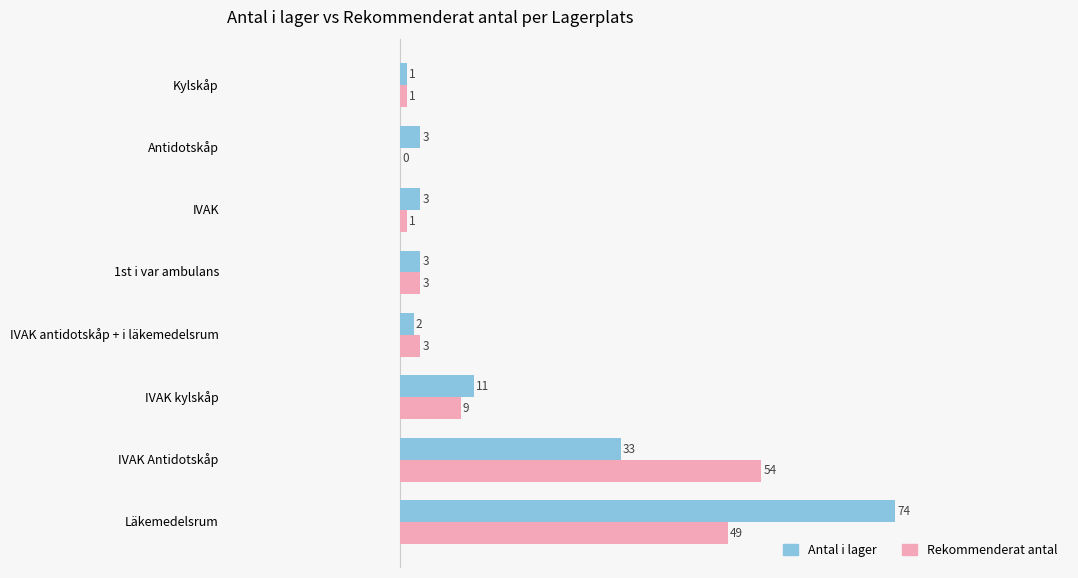

Is it true that Rekommenderat antal equals 23 at Läkemedelsrum?

False